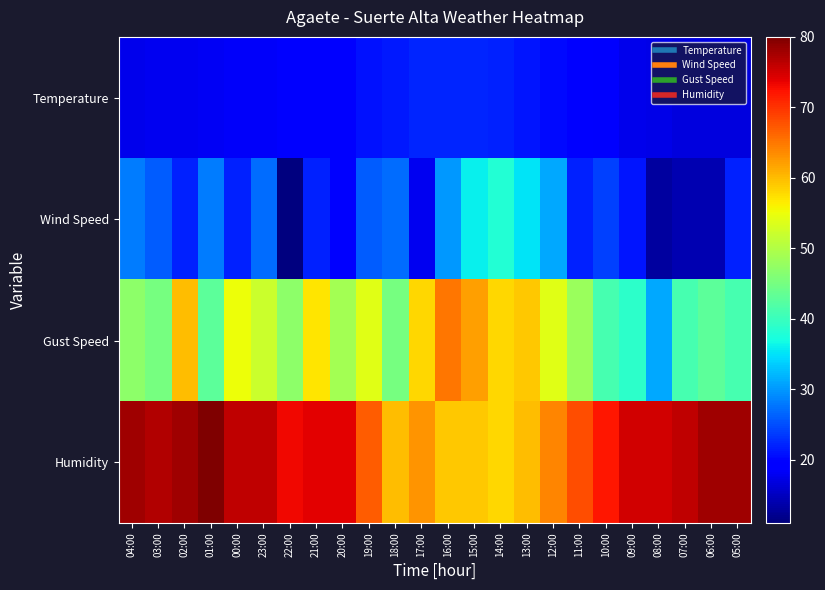

What is the spread (max minus min) of values at 20:00?

55.0